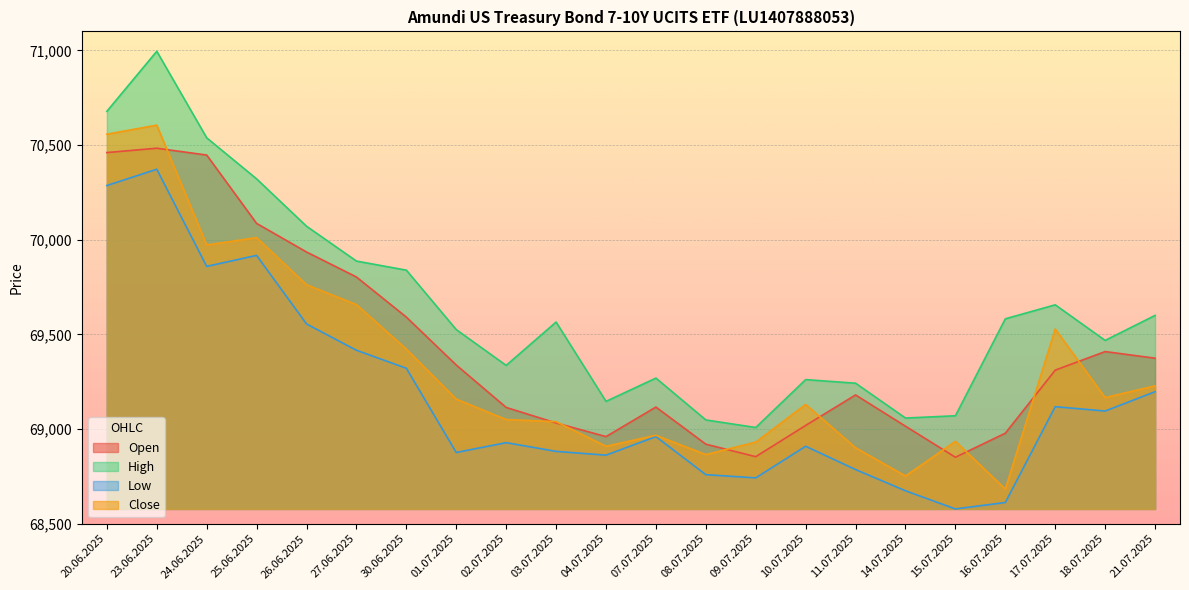

Reading left to right, extract all data points from this chart.

Open: 70460	70483	70447	70086	69935	69803	69591	69338	69114	69032	68960	69116	68920	68854	69019	69180	69015	68851	68978	69311	69409	69374
High: 70678	70995	70538	70321	70071	69887	69839	69525	69336	69565	69146	69269	69048	69008	69261	69242	69058	69070	69582	69656	69468	69600
Low: 70286	70372	69859	69917	69555	69416	69321	68876	68928	68882	68862	68960	68759	68742	68909	68786	68674	68578	68612	69118	69095	69197
Close: 70557	70605	69972	70011	69762	69657	69422	69158	69050	69039	68909	68967	68865	68931	69130	68901	68752	68935	68683	69528	69166	69228